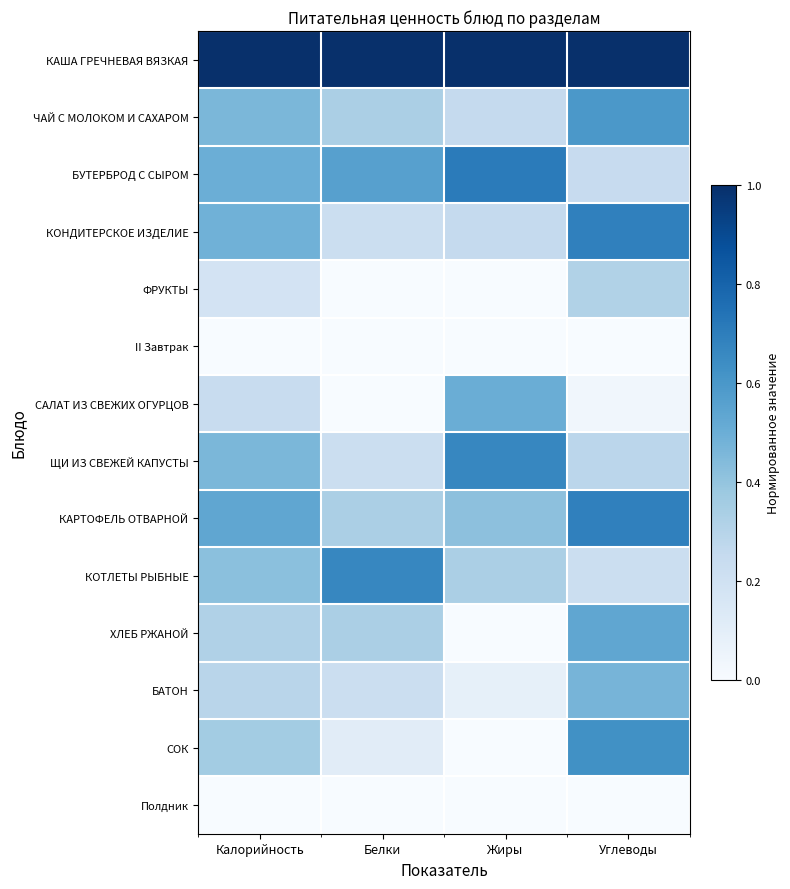

Rank the series by their maximum value, from highest to lowest.

КАША ГРЕЧНЕВАЯ ВЯЗКАЯ, БУТЕРБРОД С СЫРОМ, КОНДИТЕРСКОЕ ИЗДЕЛИЕ, КАРТОФЕЛЬ ОТВАРНОЙ, ЩИ ИЗ СВЕЖЕЙ КАПУСТЫ, КОТЛЕТЫ РЫБНЫЕ, СОК, ЧАЙ С МОЛОКОМ И САХАРОМ, ХЛЕБ РЖАНОЙ, САЛАТ ИЗ СВЕЖИХ ОГУРЦОВ, БАТОН, ФРУКТЫ, II Завтрак, Полдник